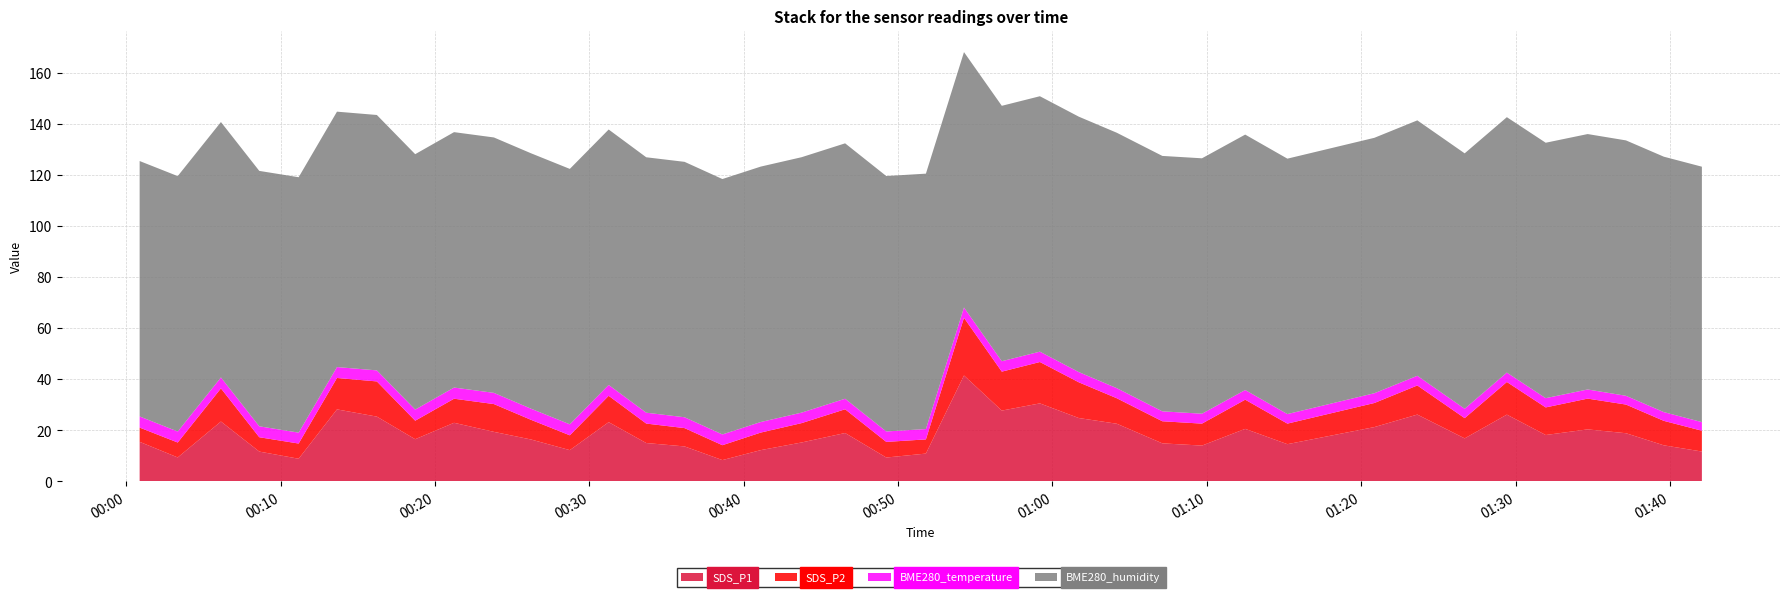

Reading left to right, extract all data points from this chart.

SDS_P1: 15.5	9.4	23.4	11.7	8.9	28.2	25.4	16.5	22.9	19.4	16.4	12.2	23.2	15.0	13.7	8.3	12.2	15.2	18.9	9.3	10.9	41.5	27.7	30.6	24.8	22.6	14.9	14.0	20.6	14.6	21.3	26.2	16.9	26.1	18.2	20.4	18.9	14.1	11.7
SDS_P2: 5.6	5.8	13.0	5.6	6.0	12.3	13.8	7.2	9.4	10.9	7.7	5.8	10.3	7.6	7.2	5.8	6.9	7.6	9.3	6.1	5.5	22.6	15.2	16.2	14.0	10.0	8.7	8.6	11.4	8.1	9.4	11.4	7.9	12.8	10.8	12.1	11.2	9.6	8.2
BME280_temperature: 4.4	4.3	4.3	4.3	4.3	4.3	4.3	4.3	4.4	4.4	4.4	4.3	4.3	4.3	4.2	4.2	4.1	4.1	4.1	4.1	4.0	4.0	4.1	4.1	4.0	4.0	3.9	3.9	3.8	3.7	3.8	3.8	3.7	3.7	3.6	3.6	3.4	3.4	3.4
BME280_humidity: 100.0	100.0	100.0	100.0	100.0	100.0	100.0	100.0	100.0	100.0	100.0	100.0	100.0	100.0	100.0	100.0	100.0	100.0	100.0	100.0	100.0	100.0	100.0	100.0	100.0	100.0	100.0	100.0	100.0	100.0	100.0	100.0	100.0	100.0	100.0	100.0	100.0	100.0	100.0